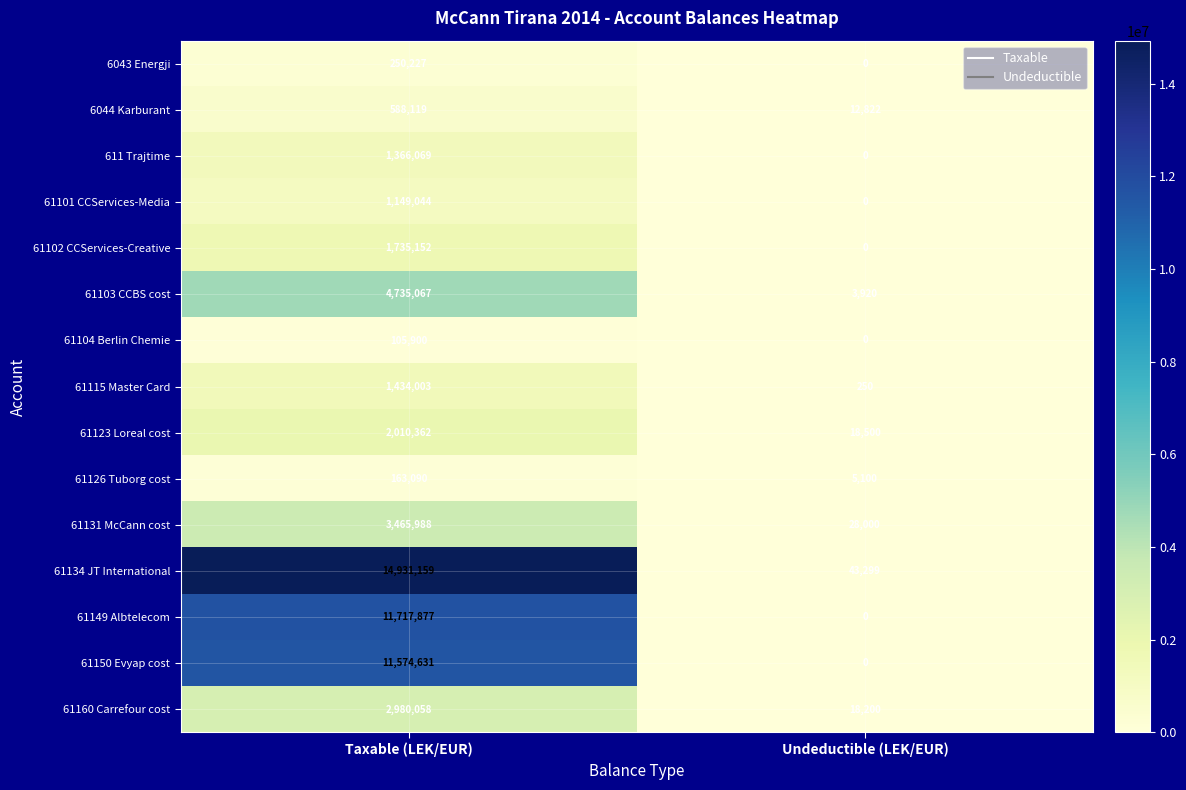

The value of 6044 Karburant at Taxable (LEK/EUR) is 122743. True or false?

False